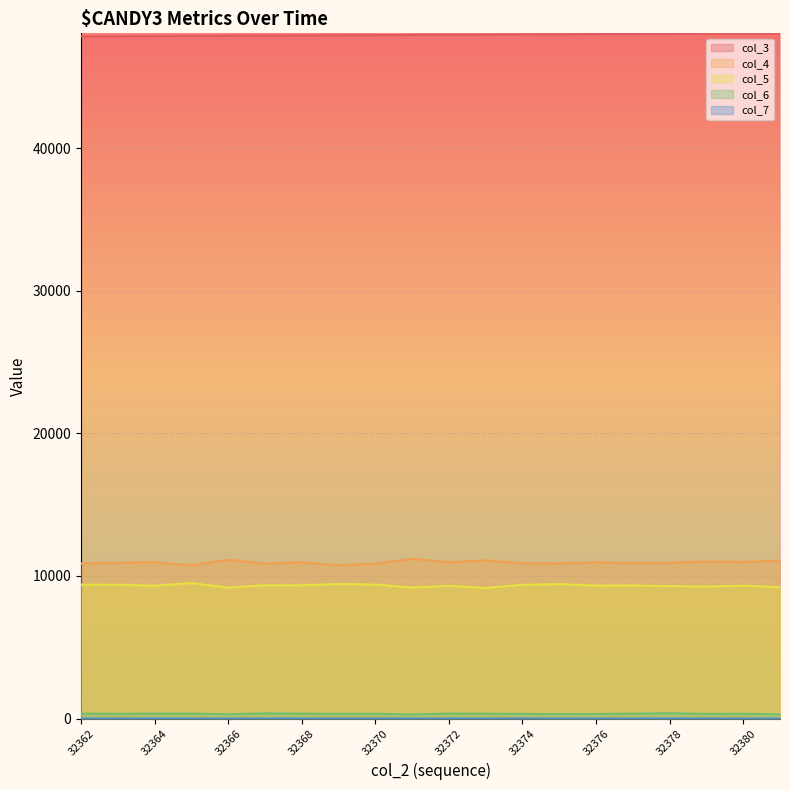

True or false: col_4 and col_6 cross at least once.

False